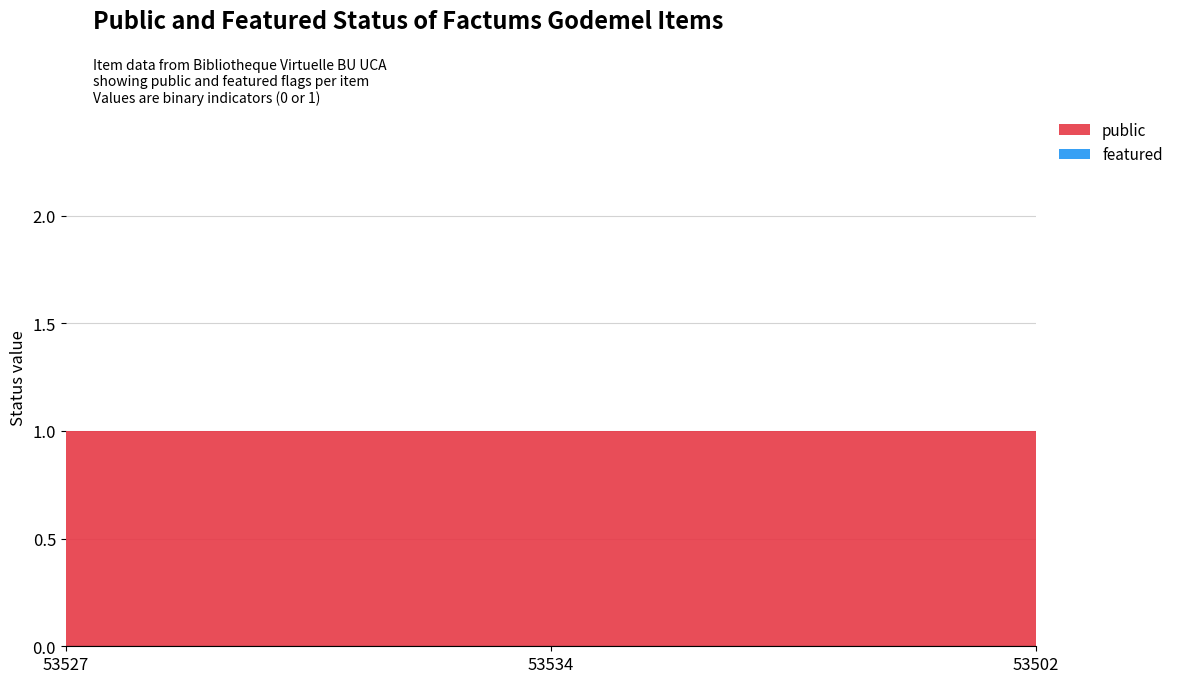

Reading right to left, transcribe all the data shown in this chart.

public: 1	1	1
featured: 0	0	0